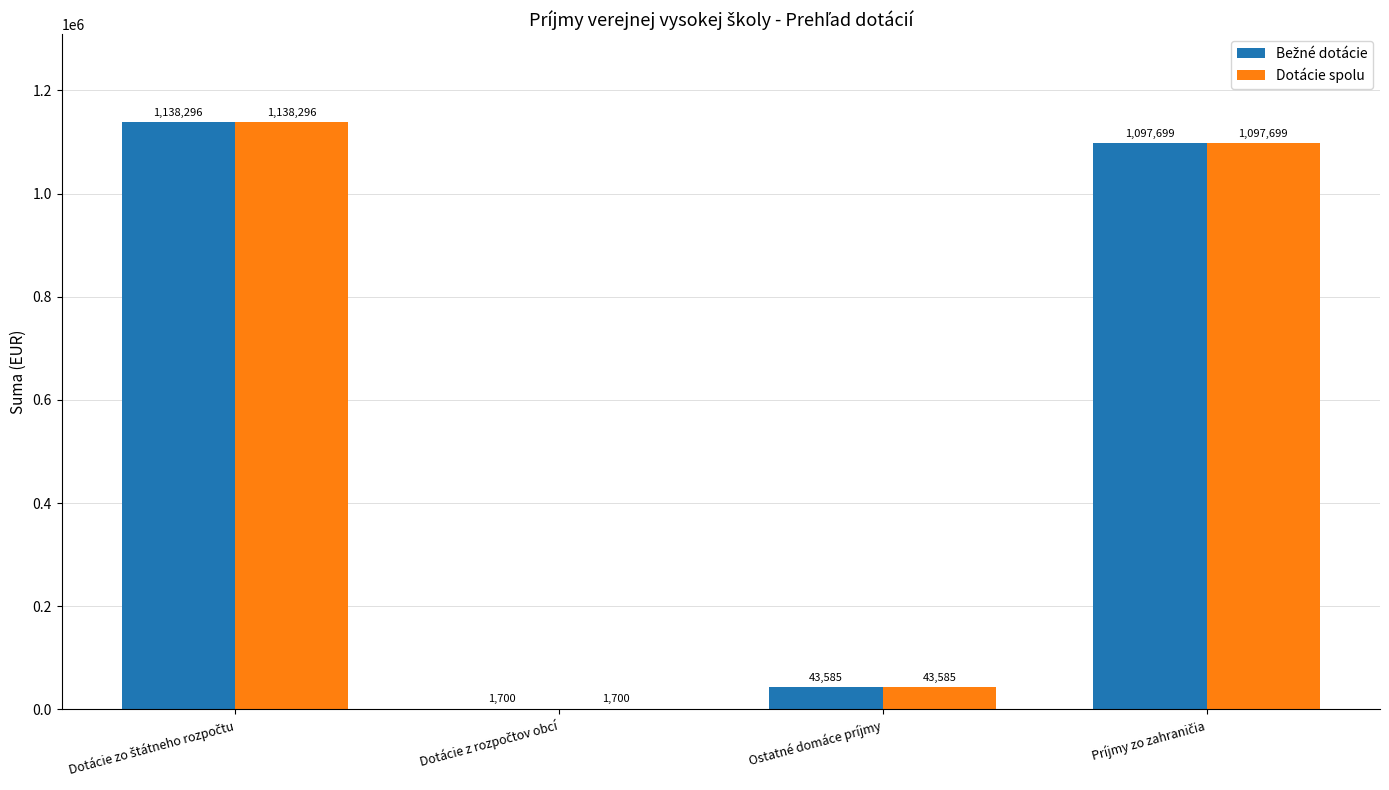

What is the maximum value shown in the chart?

1138296.0